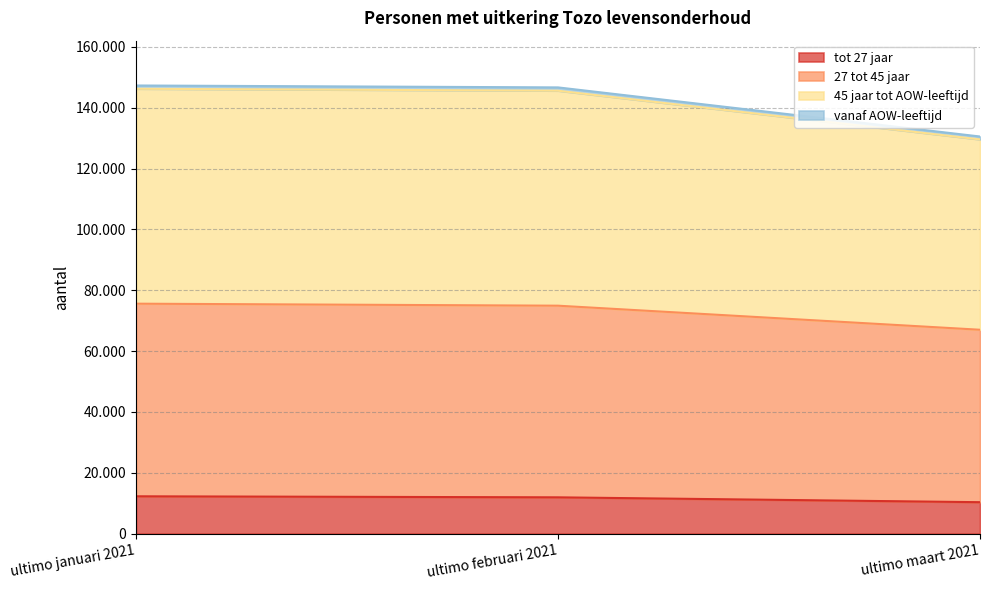

Which series changed the most between ultimo januari 2021 and ultimo maart 2021?

45 jaar tot AOW-leeftijd